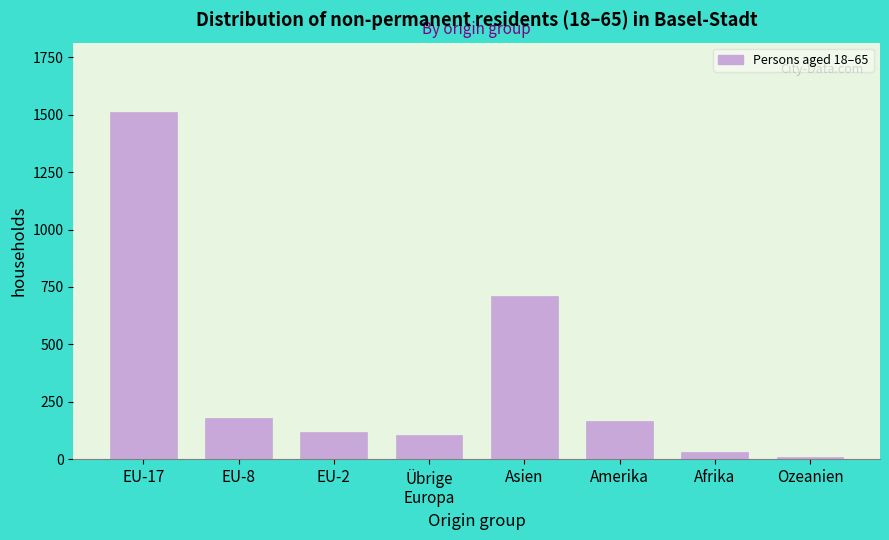

Reading right to left, transcribe all the data shown in this chart.

9	30	165	712	107	117	179	1512